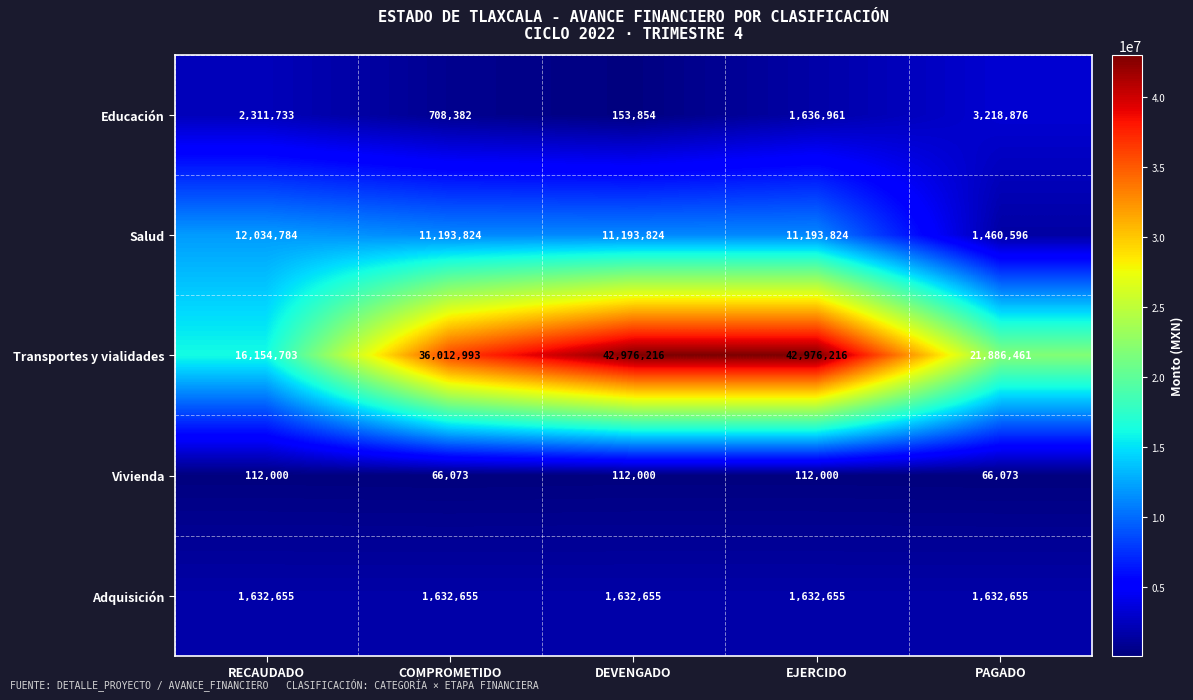

Which series changed the most between EJERCIDO and PAGADO?

Transportes y vialidades